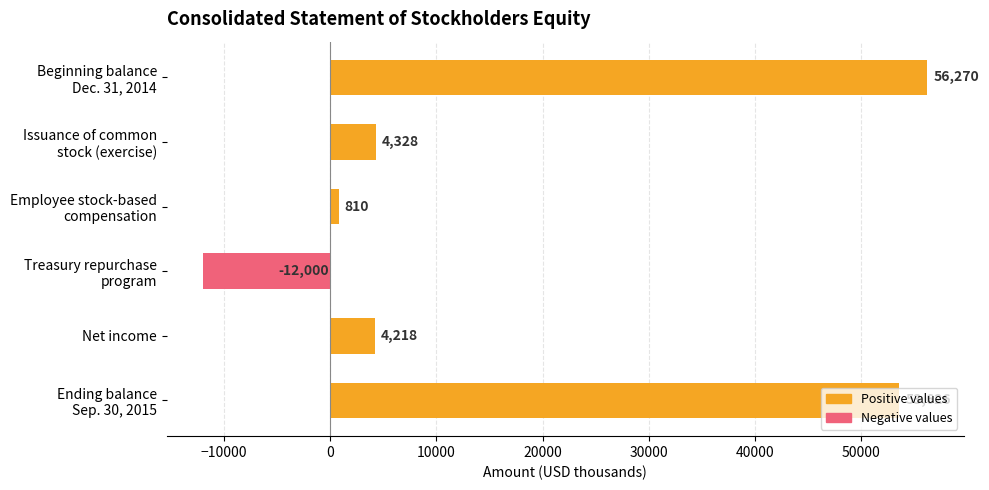

Reading left to right, list all the values displayed in this chart.

Positive values: 56270	4328	810	0	4218	53626
Negative values: 0	0	0	-12000	0	0